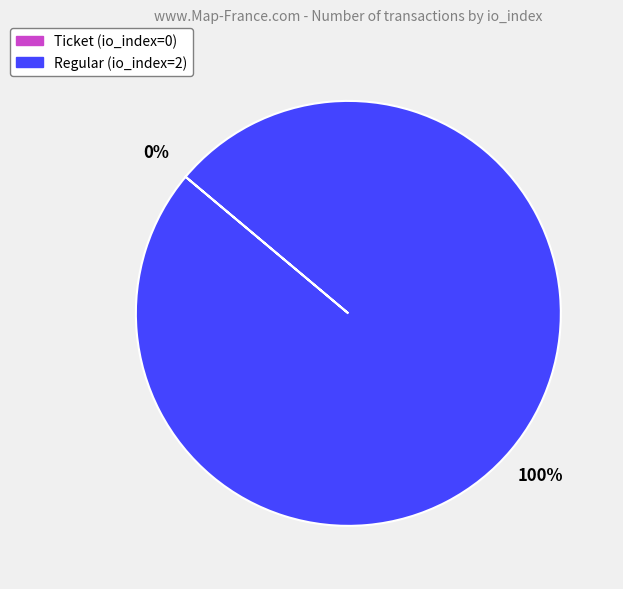

What percentage do Regular (io_index=2) and Ticket (io_index=0) together represent?

100.0%